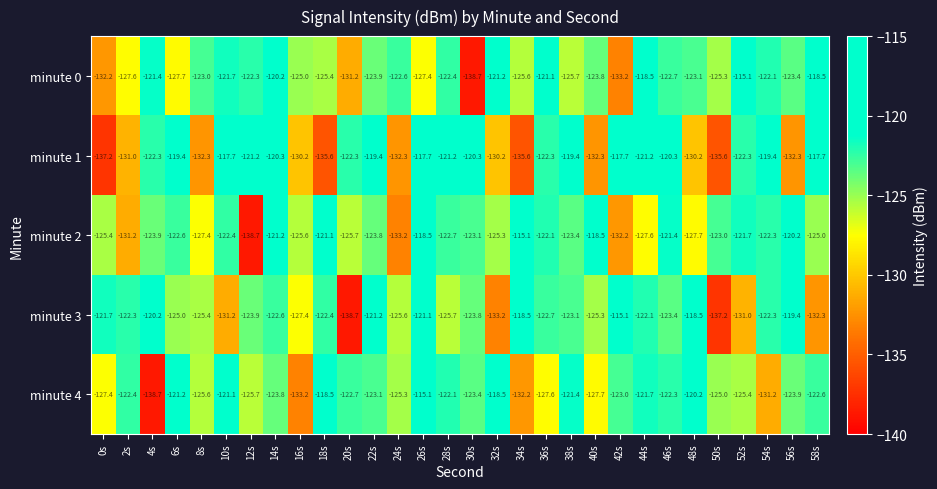

Is the value of minute 4 at 2s greater than the value of minute 2 at 52s?

No